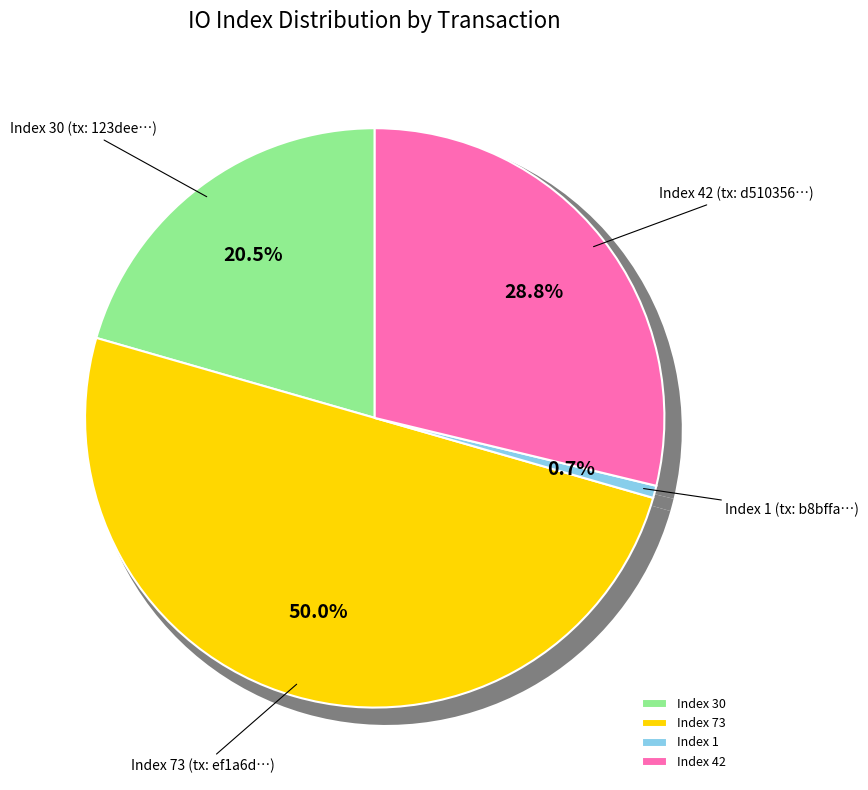

What percentage is NOT represented by tx_hash_1?

99.3%